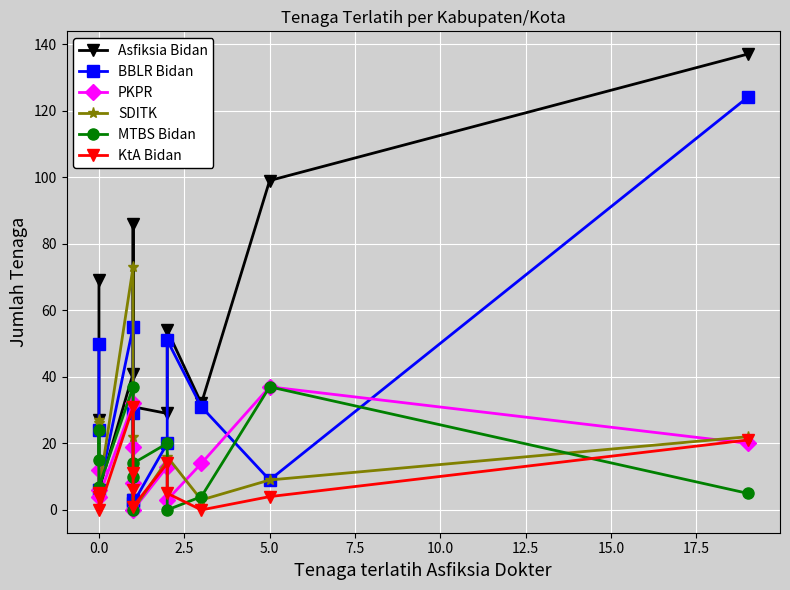

What is the total value across all series at 10.0?

40